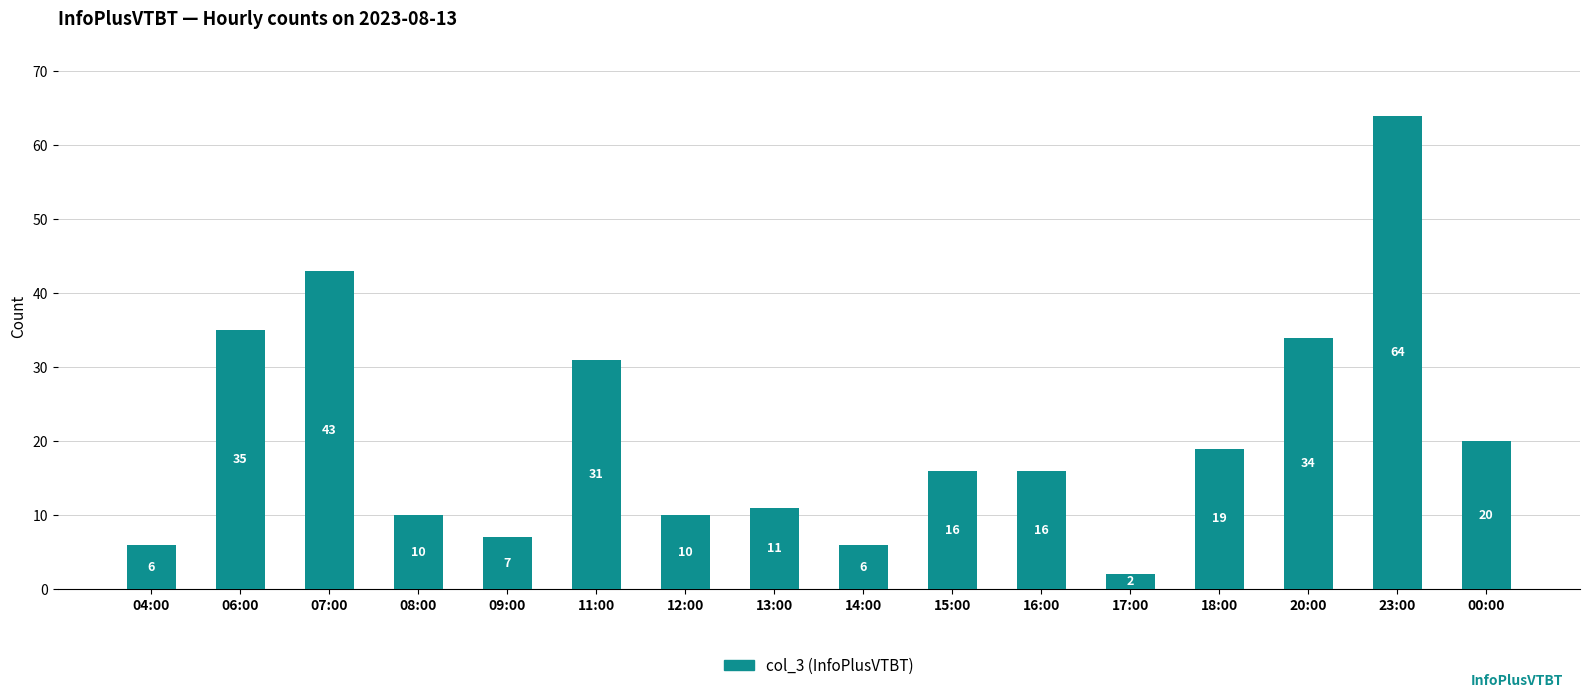

What is the maximum value shown in the chart?

64